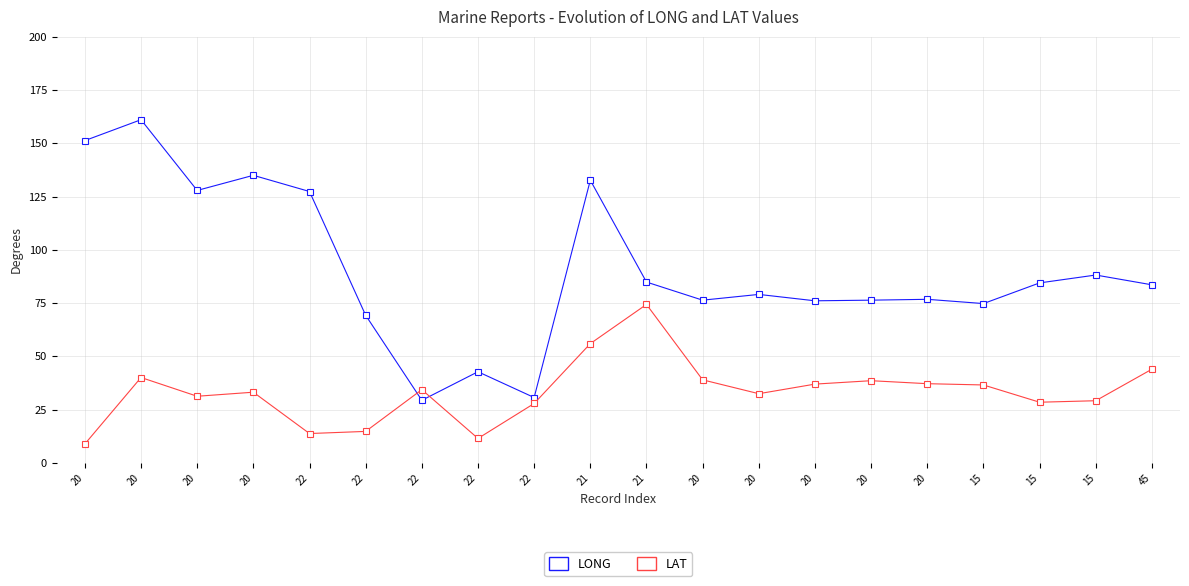

Is this an area chart (filled region under the line)?

No